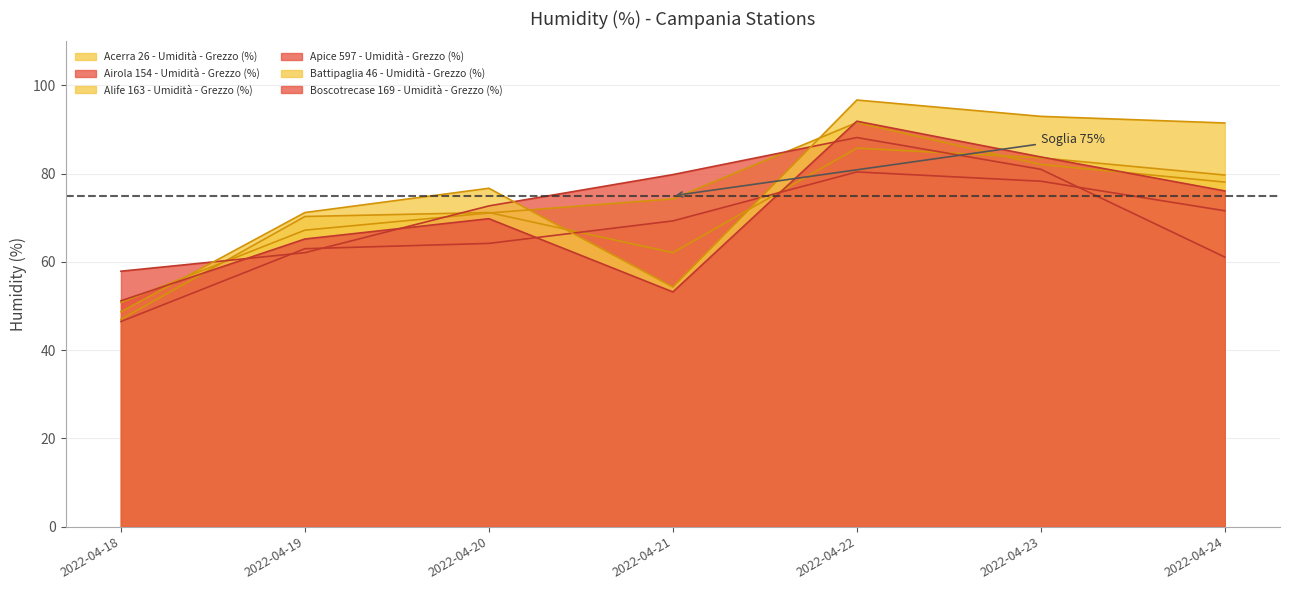

What is the lowest value of the Alife 163 - Umidità - Grezzo (%) series?

50.8